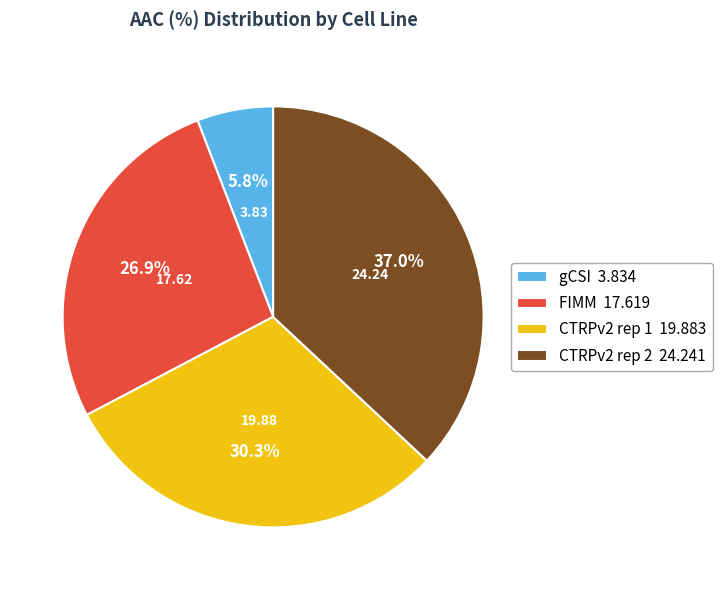

True or false: CTRPv2 rep 1 accounts for 30% of the total.

True